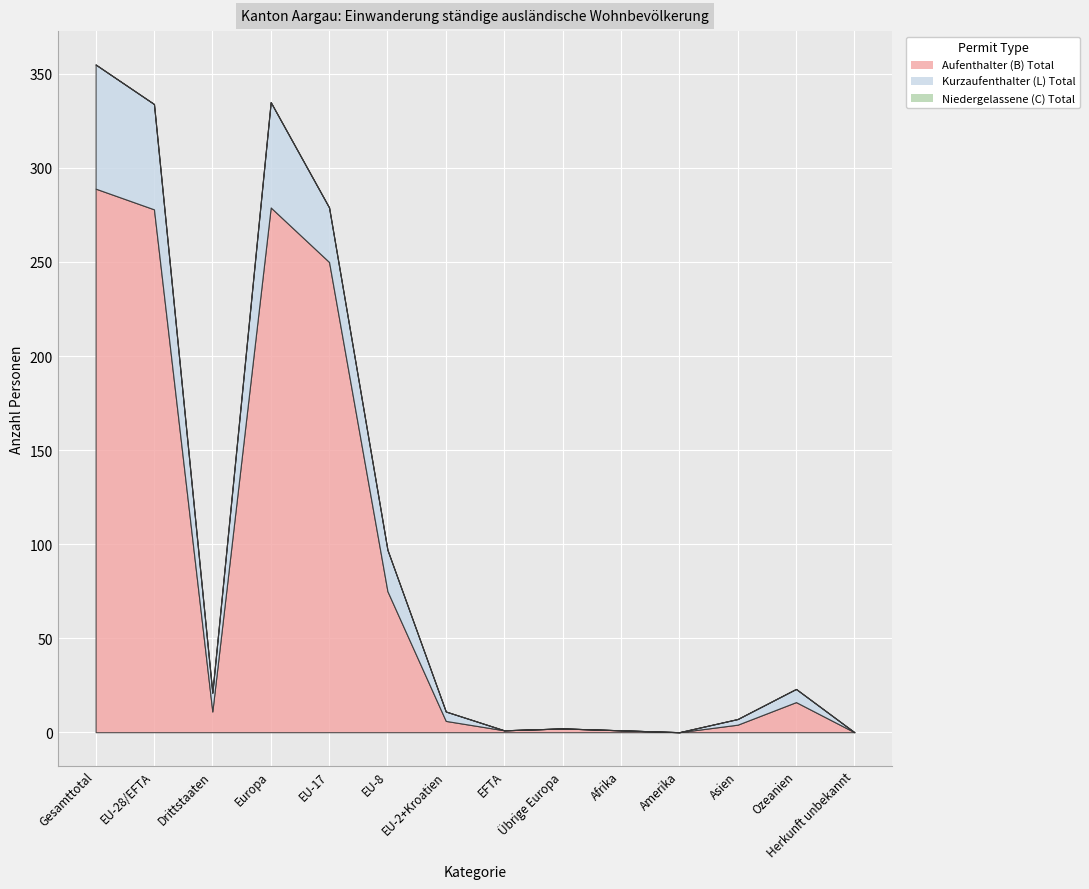

What is the total value across all series at EFTA?

1